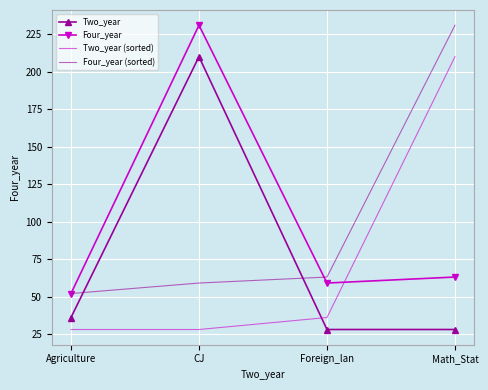

What is the total value across all series at CJ?

528